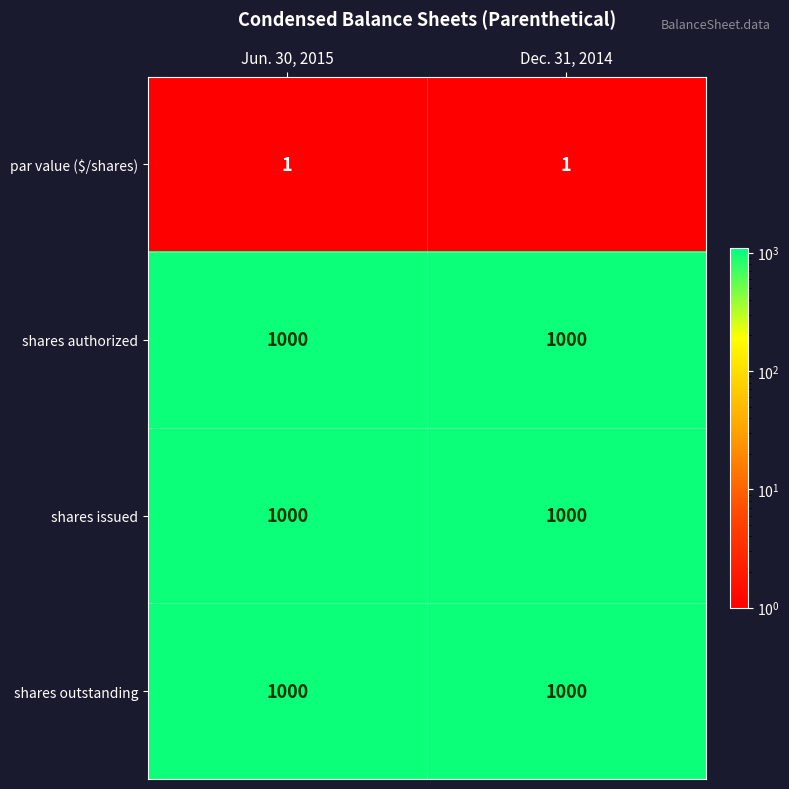

What is the highest value of the shares outstanding series?

1000